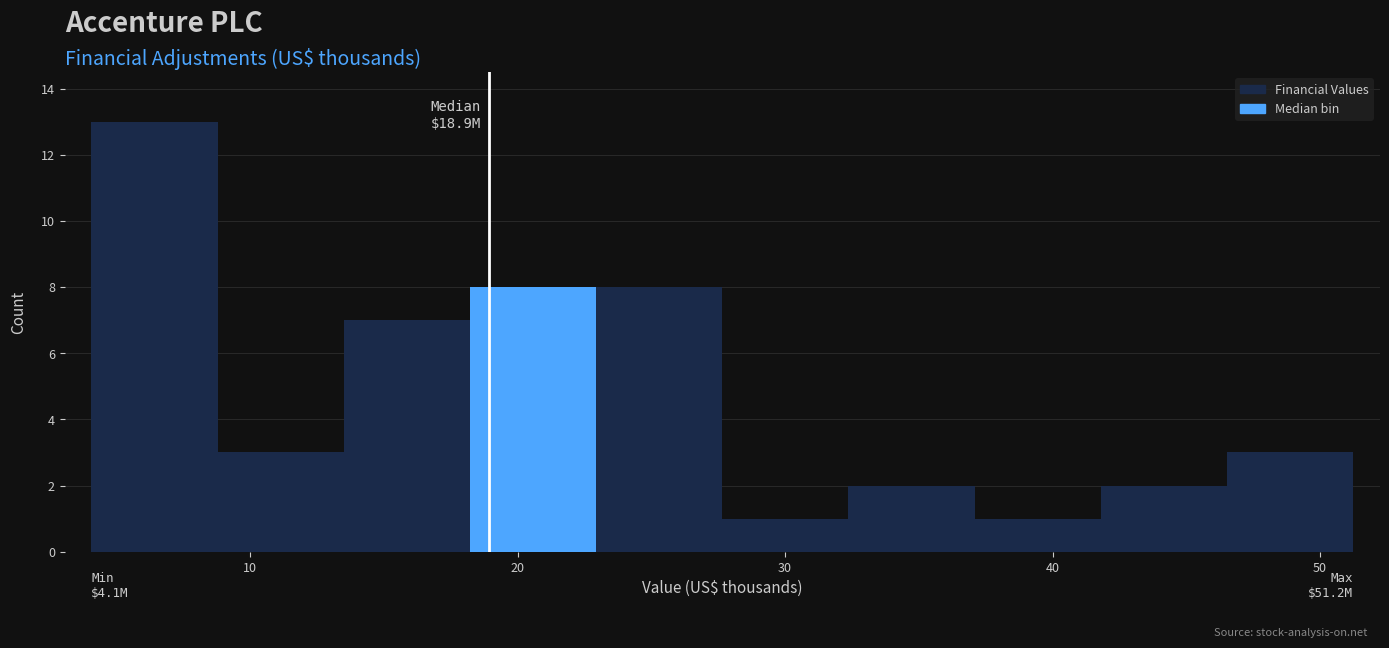

Over which range of the x-axis is the bar tallest?

4 to 9